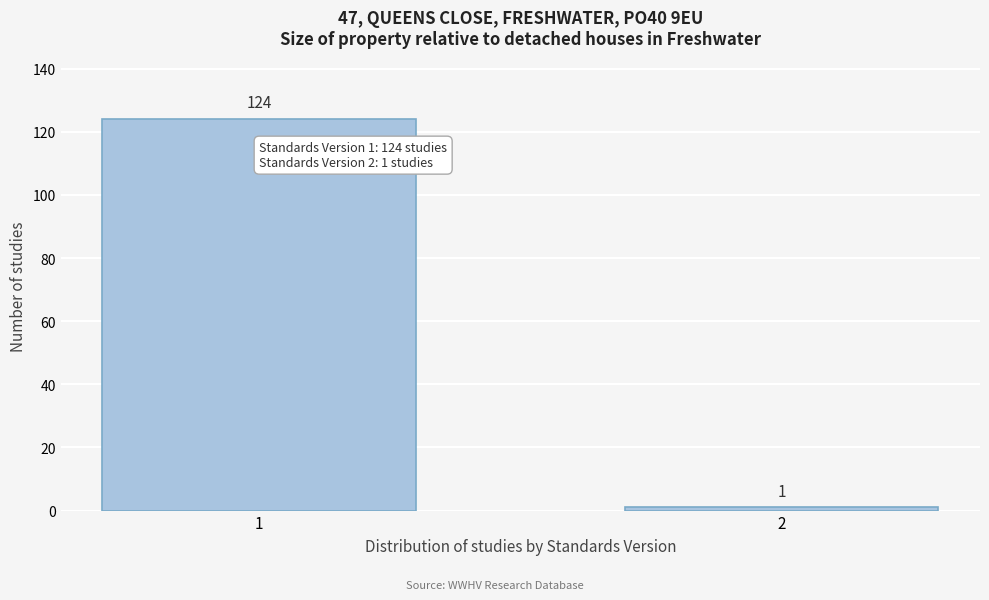

Reading right to left, extract all data points from this chart.

2=1	1=124